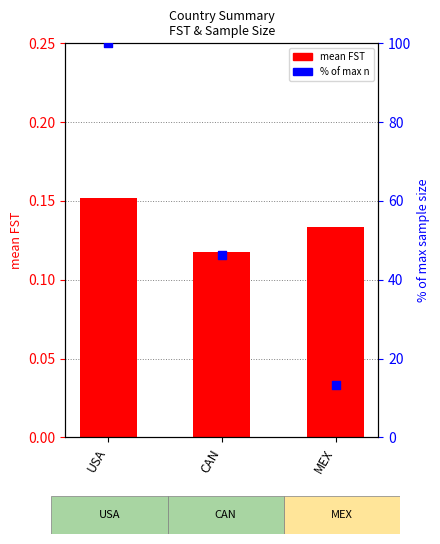

Which series has the largest total across all categories?

% of max n